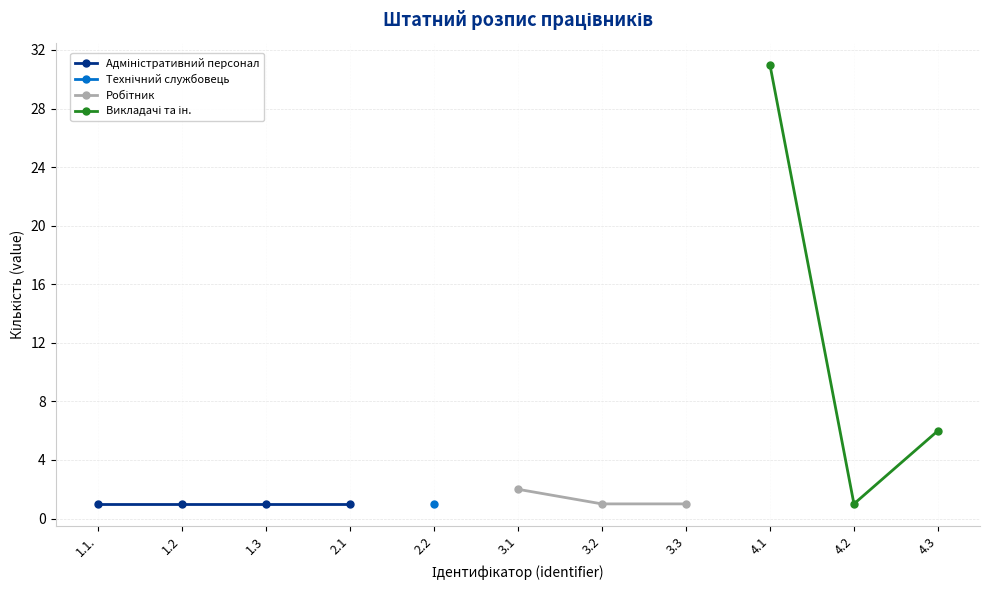

What is the value of the Робітник point at the 1st from the left?

2